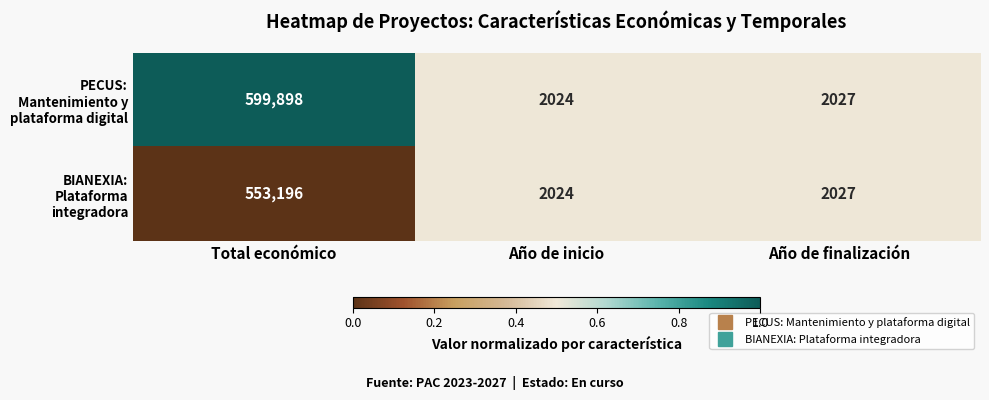

Reading left to right, transcribe all the data shown in this chart.

PECUS: Mantenimiento y plataforma digital: 599898	2024	2027
BIANEXIA: Plataforma integradora: 553196	2024	2027